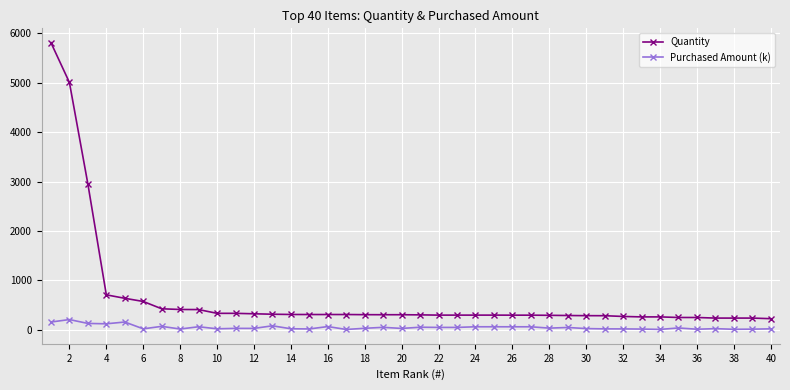

True or false: Purchased Amount (k) has more than 0 points higher than both neighbors.

True